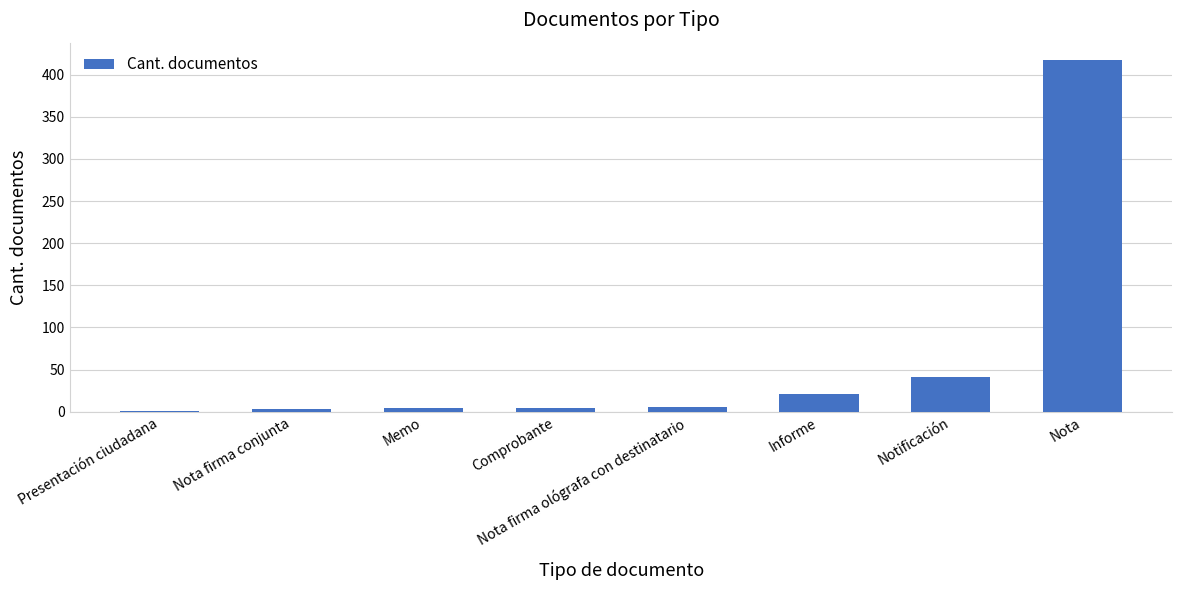

What is the change in value from Presentación ciudadana to Memo?

+3